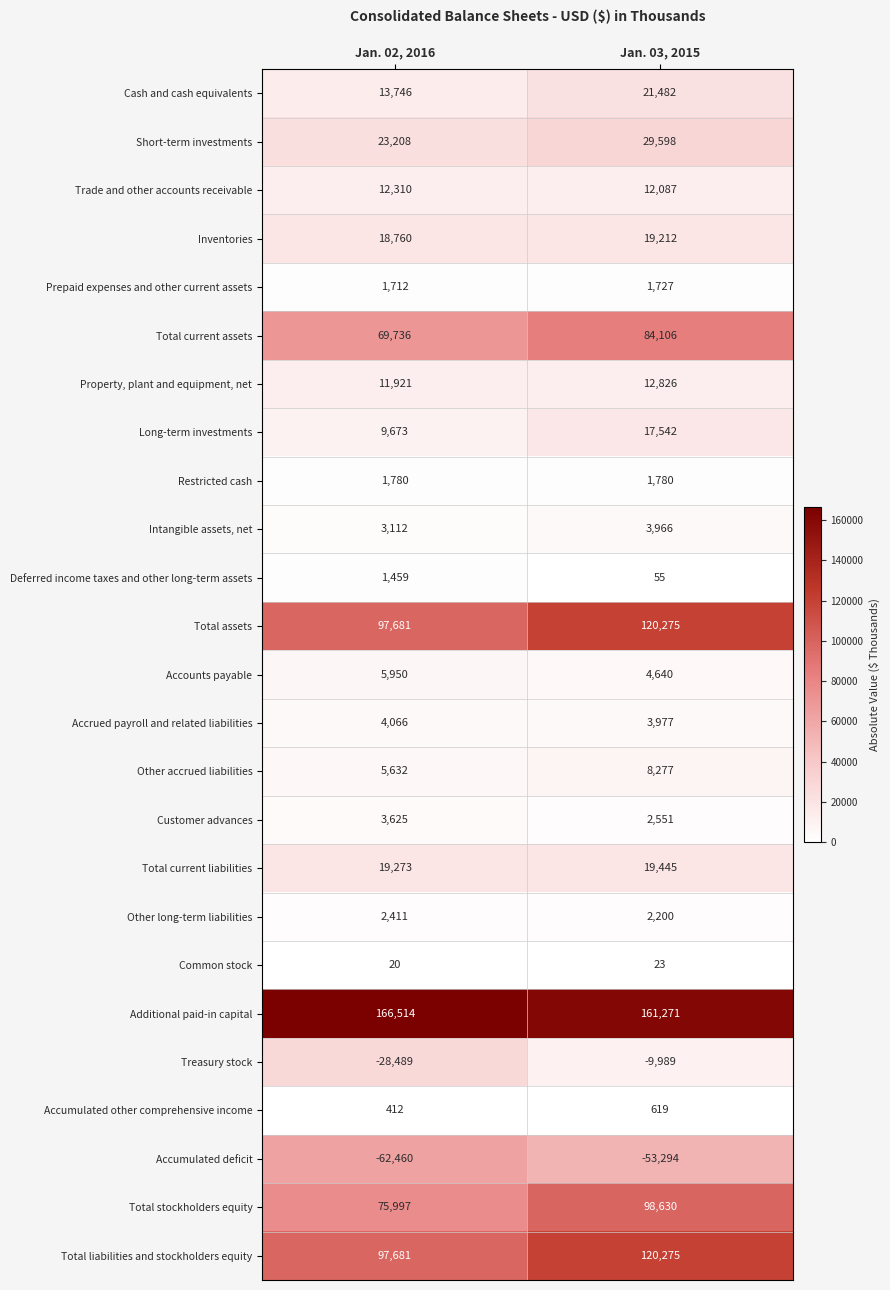

Where is Property, plant and equipment, net nearest to the value 12373?

Jan. 02, 2016